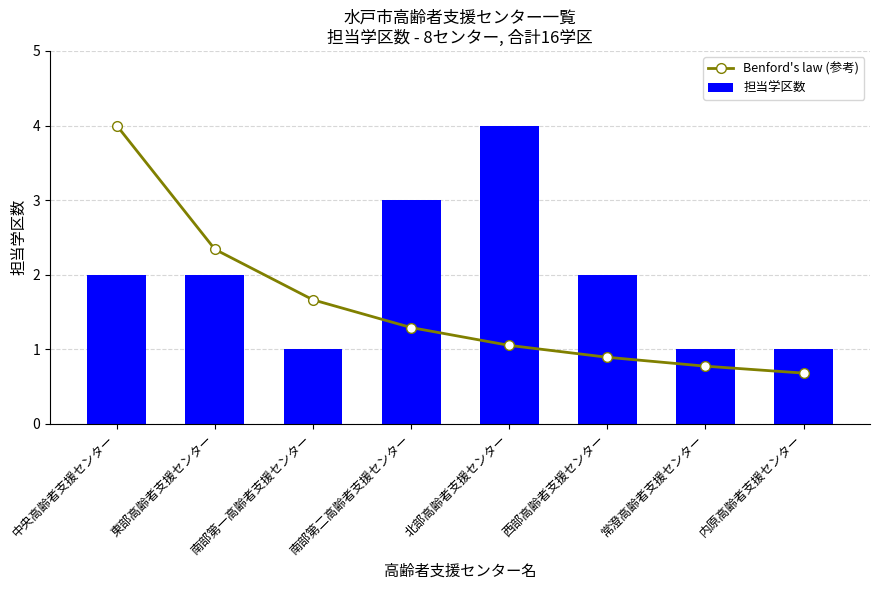

Is it true that 担当学区数 equals 2.0 at 西部高齢者支援センター?

True